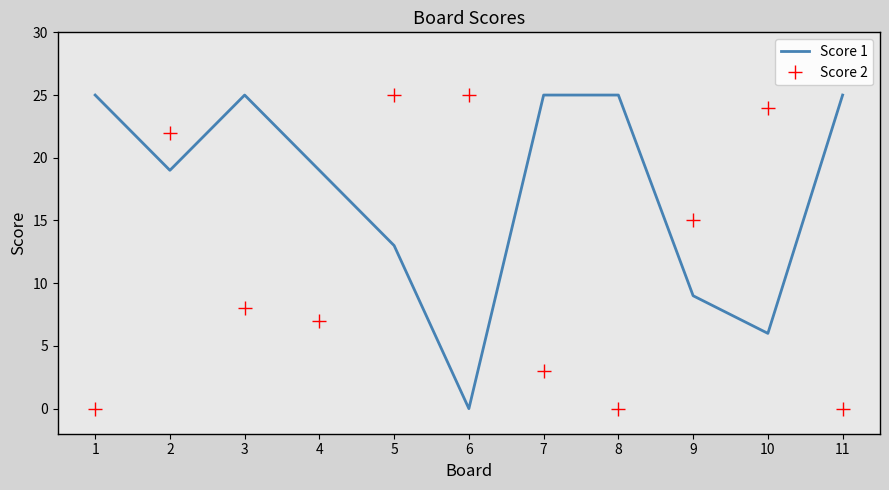

Reading right to left, transcribe all the data shown in this chart.

Score 1: 25	6	9	25	25	0	13	19	25	19	25
Score 2: 0	24	15	0	3	25	25	7	8	22	0